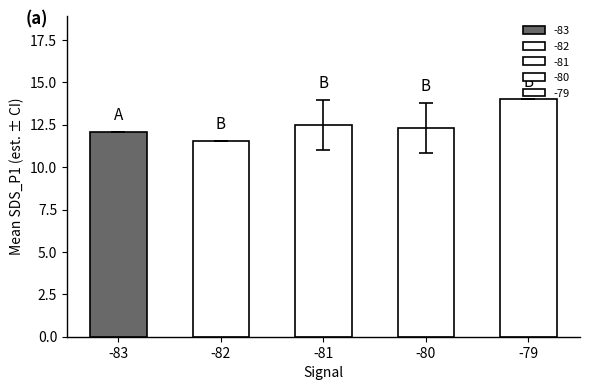

What is the smallest value displayed?

11.5